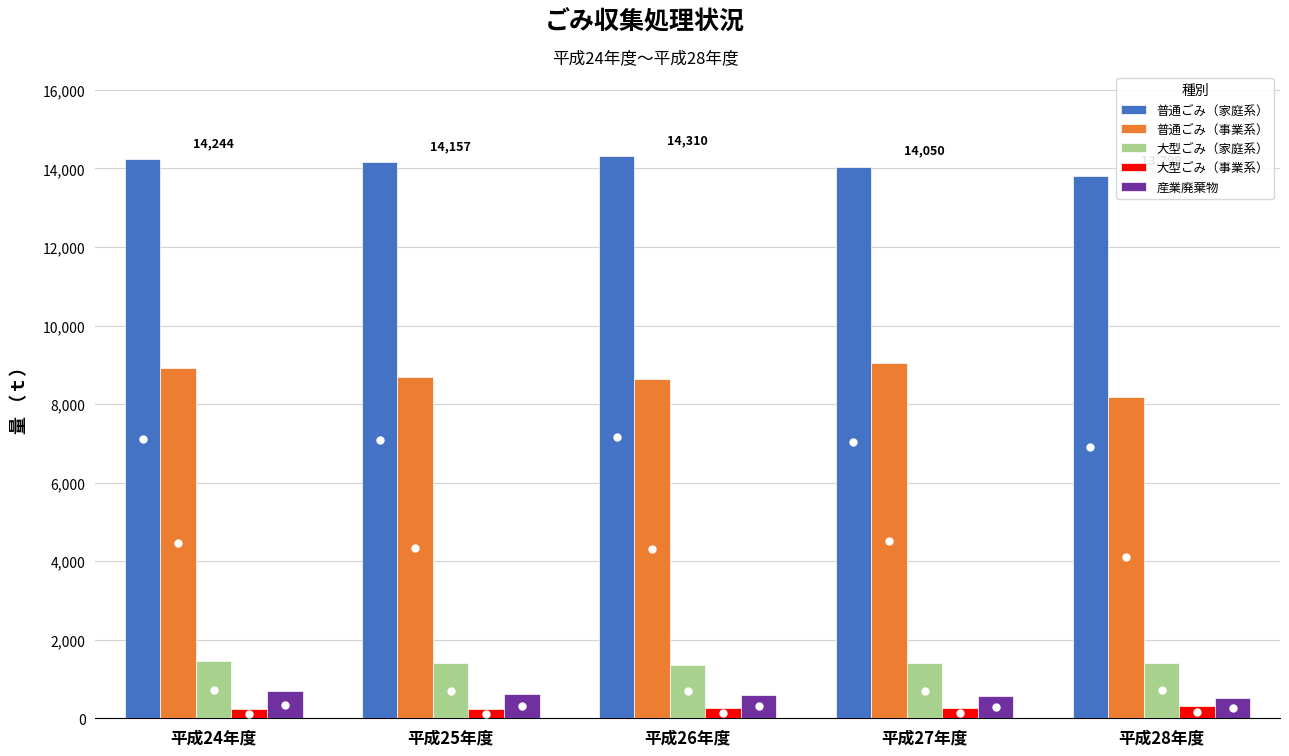

What is the sum of all 大型ごみ（家庭系） values?

7050